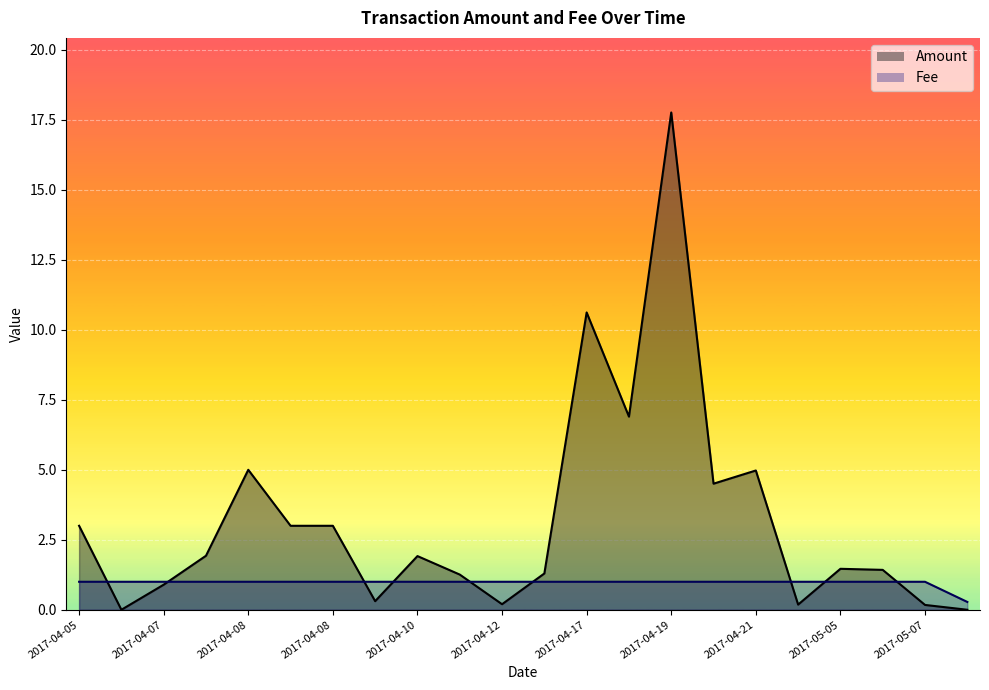

Which series has the largest range (max minus min)?

Amount